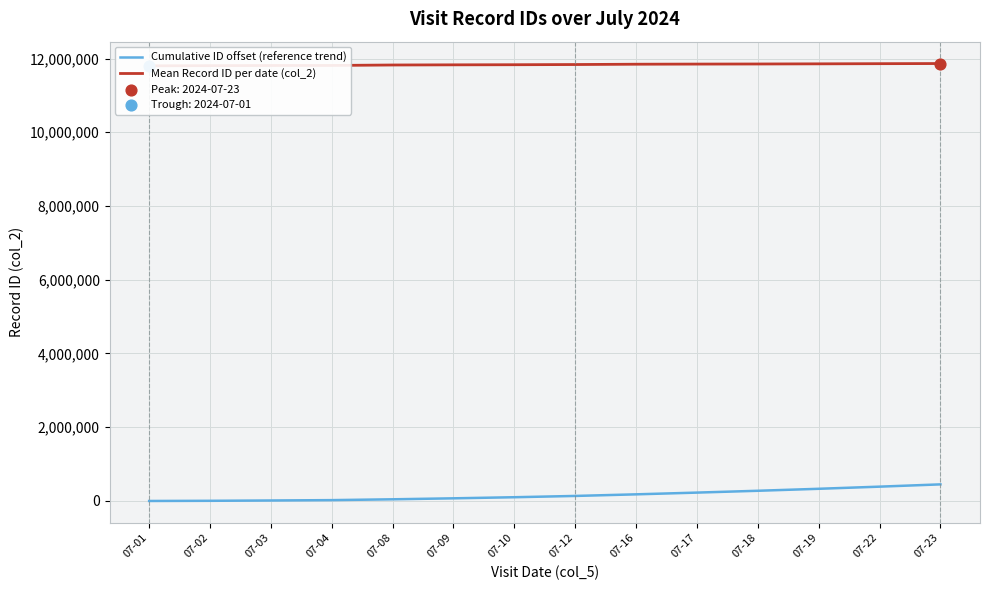

Which series reaches the maximum Y coordinate?

Mean Record ID per date (col_2)